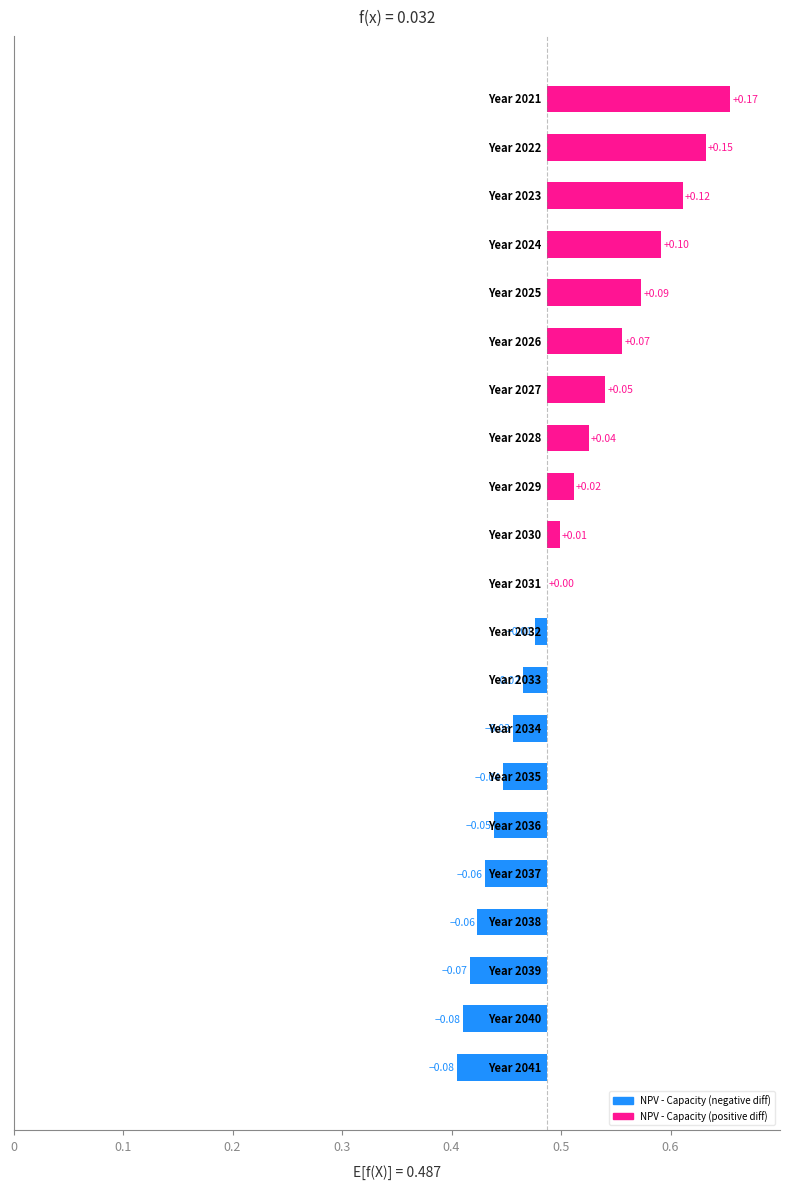

What is the average value?

0.1